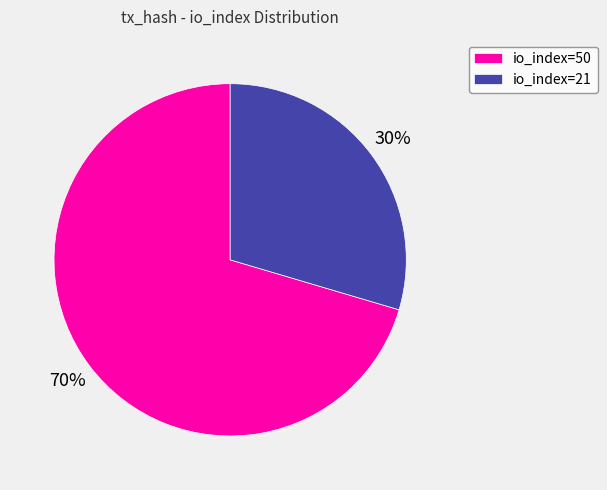

How many segments does this pie chart have?

2